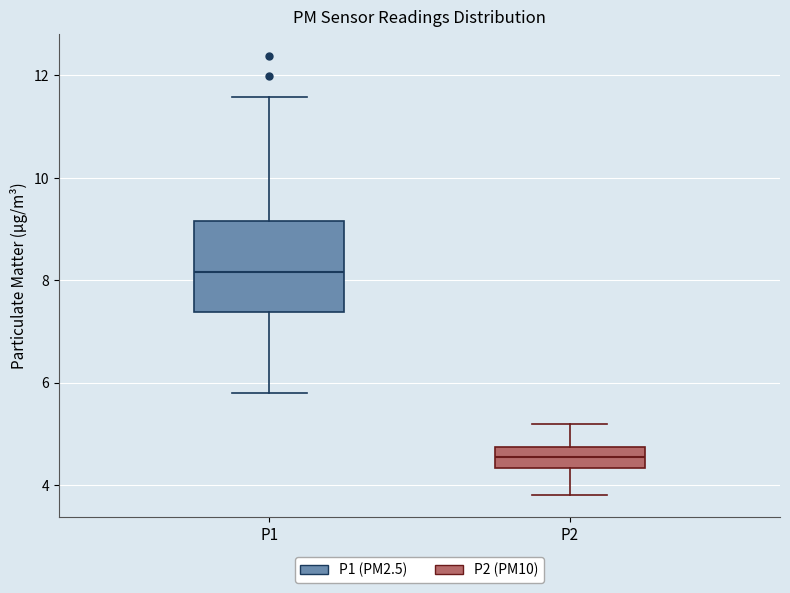

Reading left to right, transcribe this box plot: for each box, give where its median line is, the range the box spans, and where its two whiskers end, as read against the y-axis. The values are not printed on the chart, so give them approximately, as read against the axis.

P1: median 8.2, box 7.4 to 9.2, whiskers 5.8 to 11.6
P2: median 4.6, box 4.4 to 4.8, whiskers 3.8 to 5.2